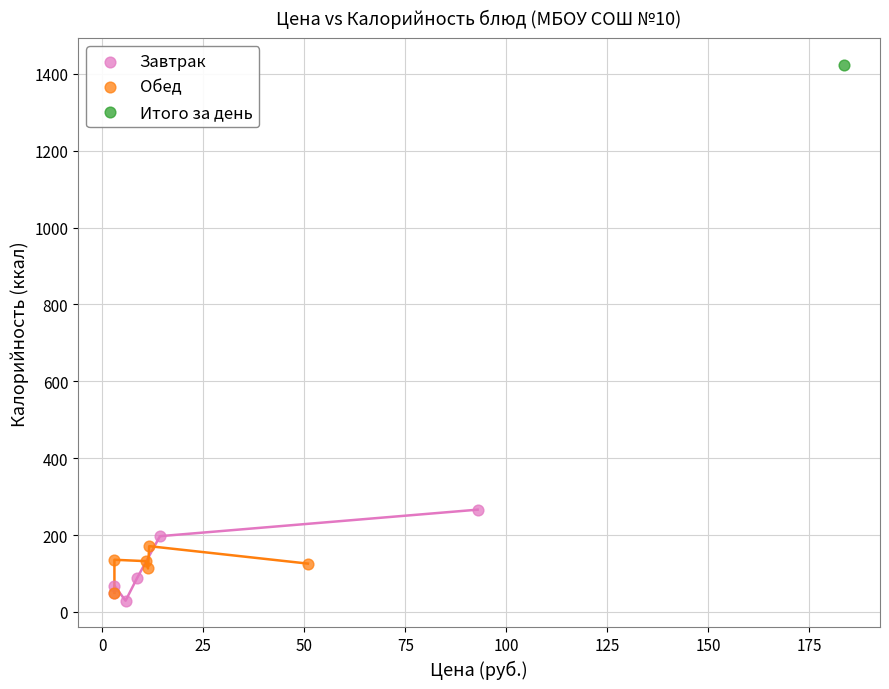

What are all the series names shown in the legend?

Завтрак, Обед, Итого за день